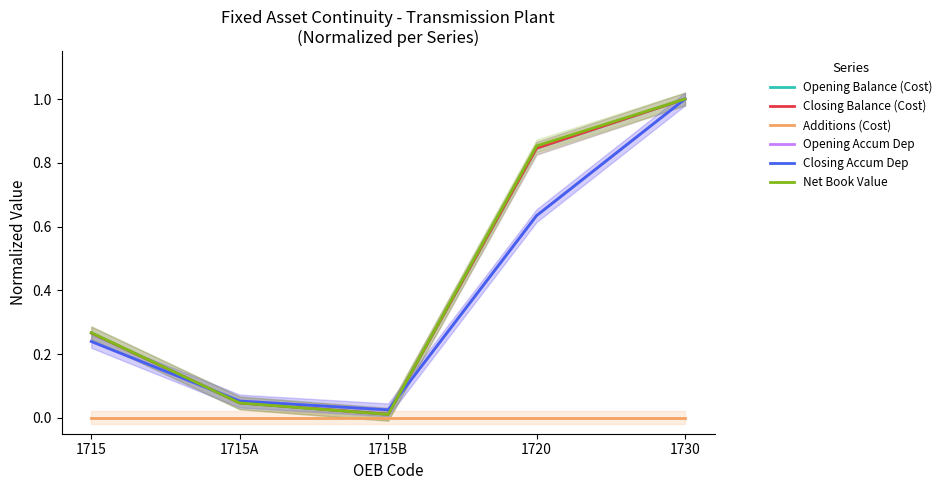

What is the label of the 1st point from the left?

1715